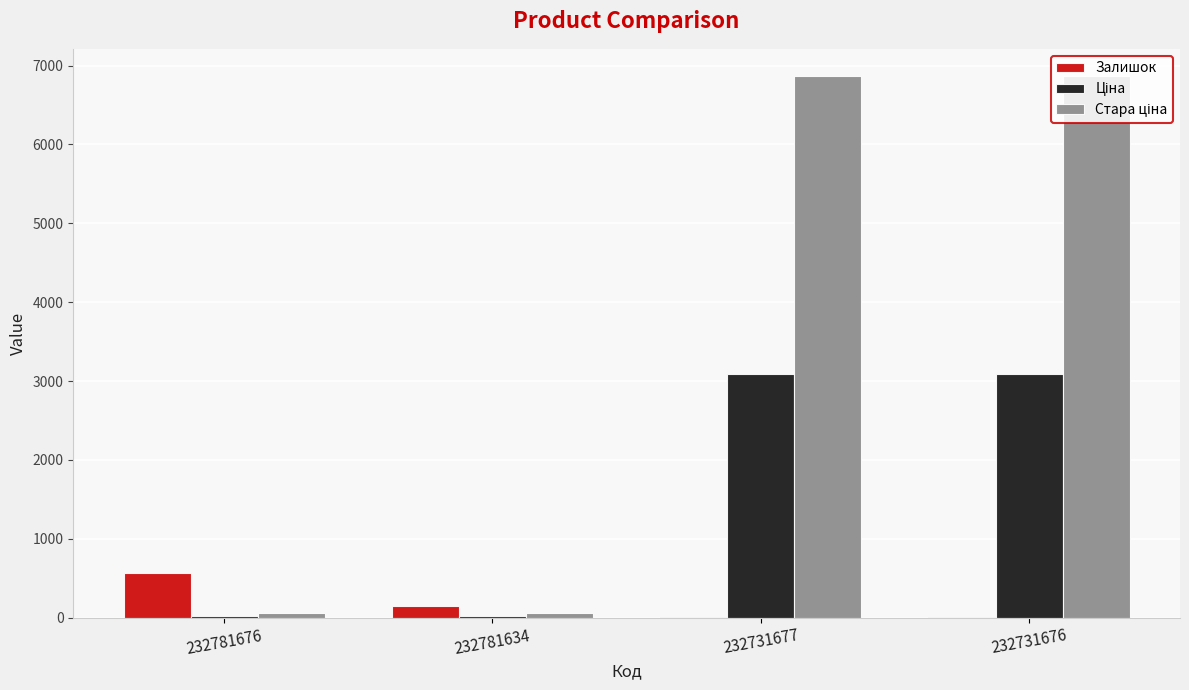

What is the sum of all Залишок values?

735.0